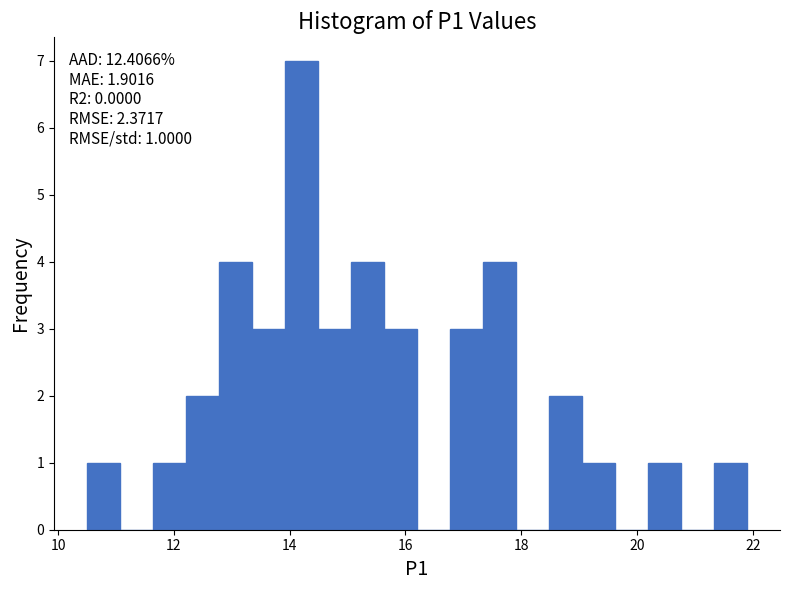

Around what value on the x-axis is the tallest bar? Give the approximate position of its centre, as read against the axis.

14.2